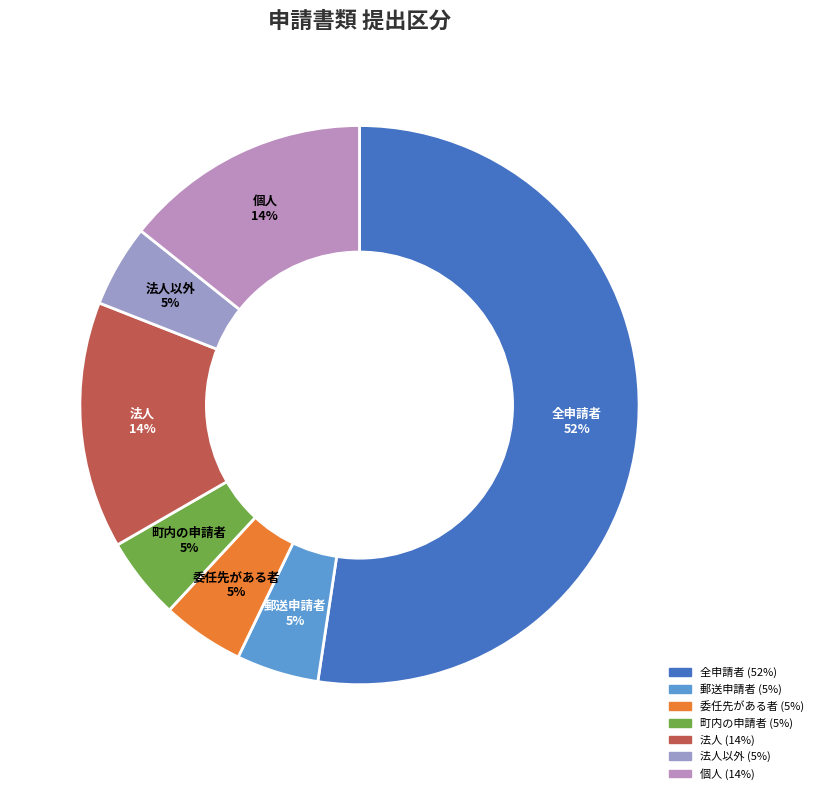

The 町内の申請者 slice represents 5% of the pie. True or false?

True